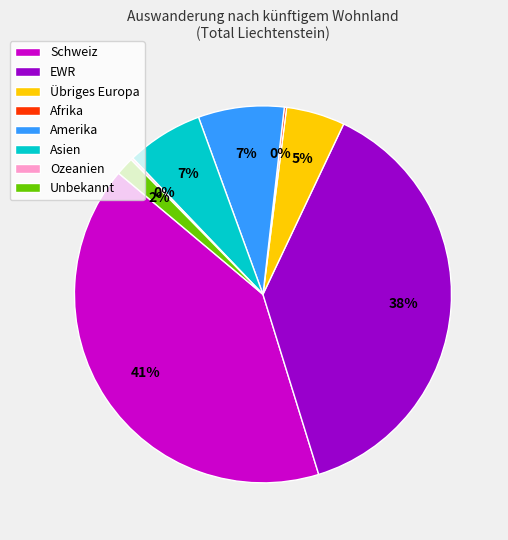

Combined, do Übriges Europa and Schweiz account for over 50%?

No